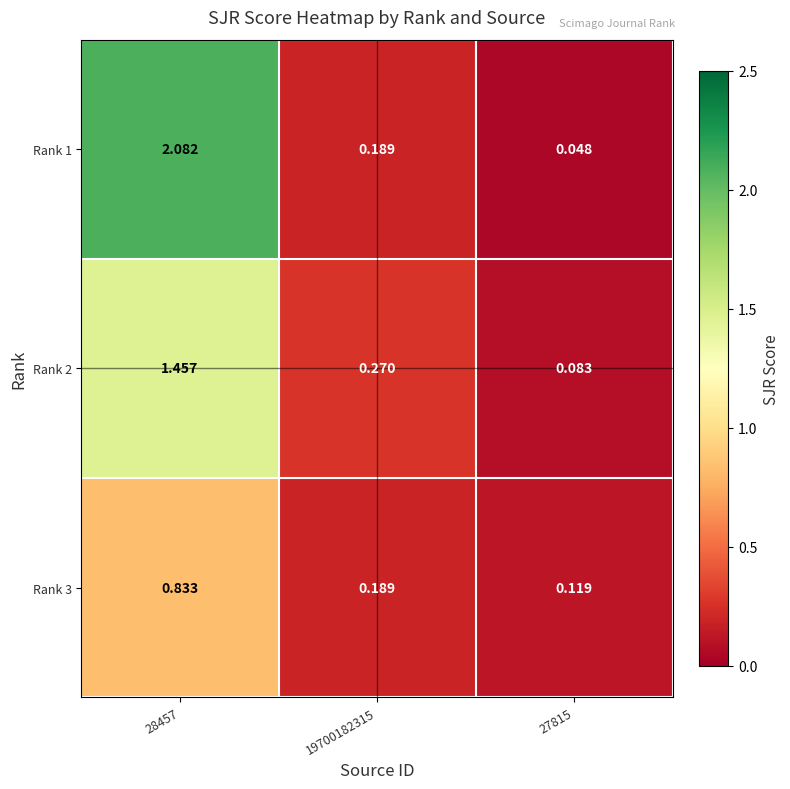

Is the value of Rank 3 at 19700182315 greater than the value of Rank 1 at 27815?

Yes